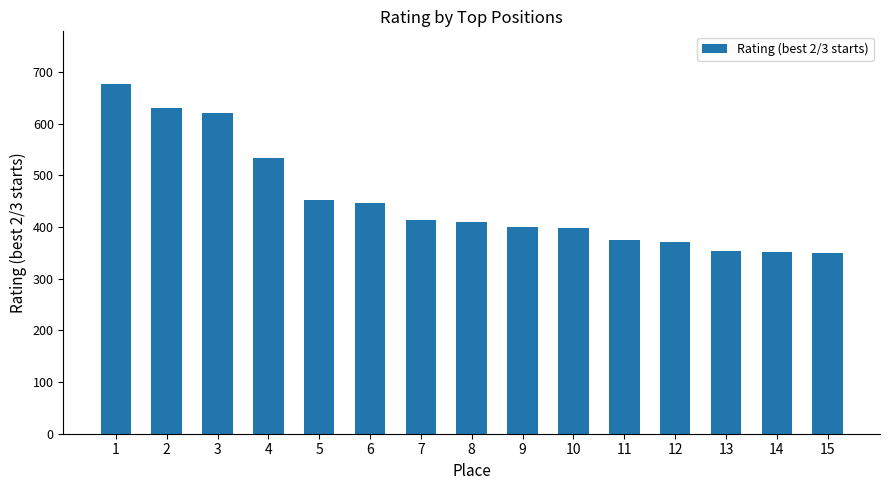

What value does the data have at 3, to the nearest 5?

620